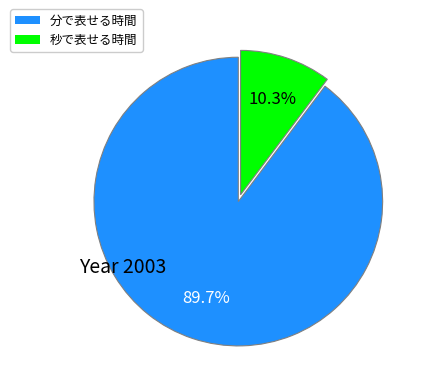

Does any single category account for the majority?

Yes